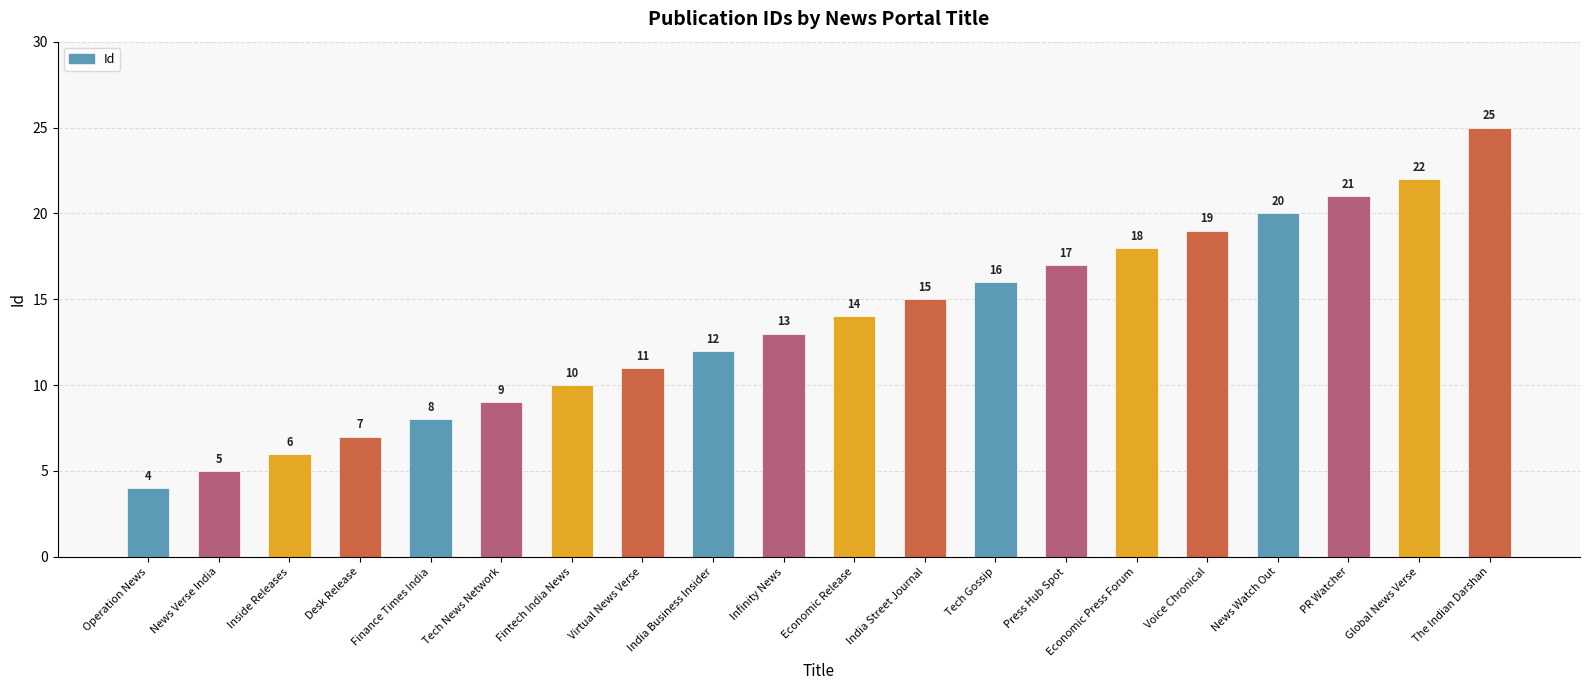

What is the difference between the values at Desk Release and India Business Insider?

5